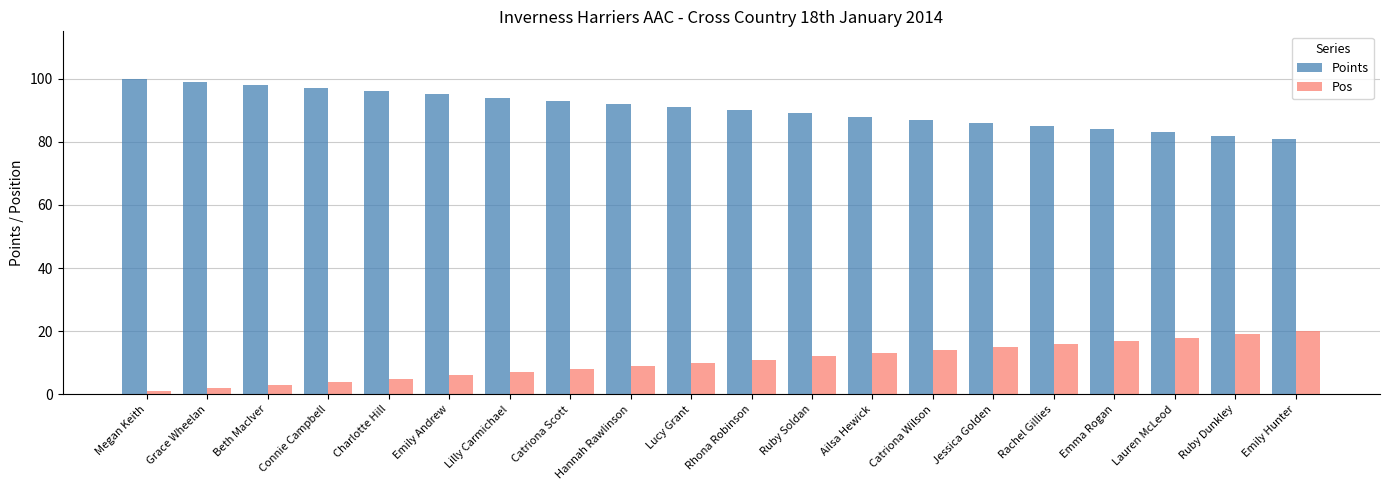

What are all the series names shown in the legend?

Points, Pos